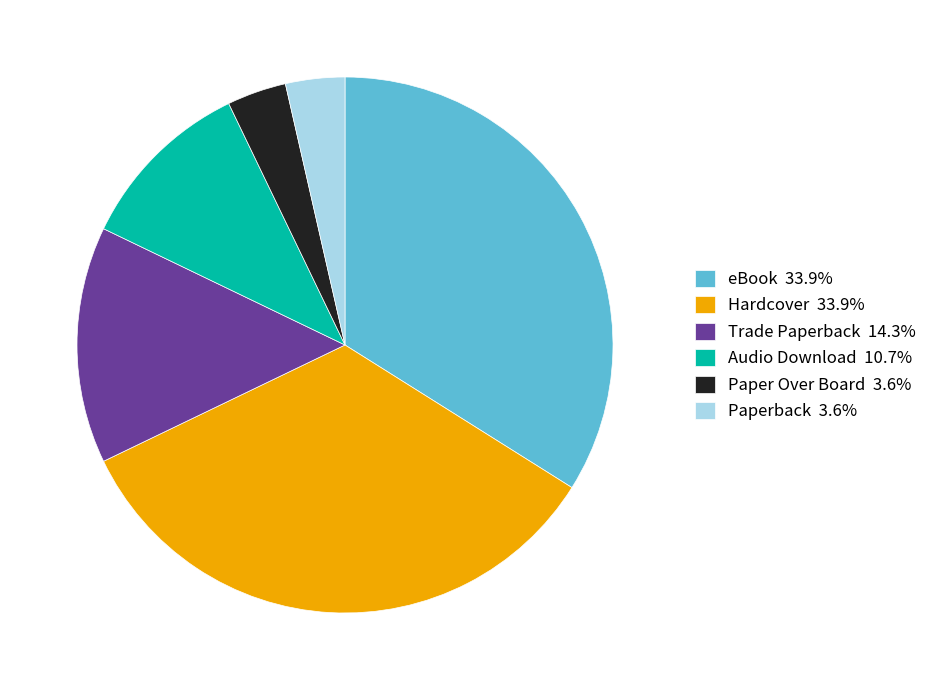

Does Paper Over Board 3.6% represent more than half of the total?

No